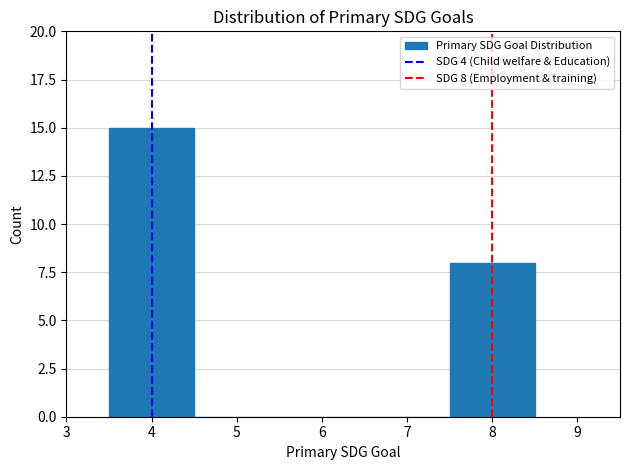

Over which range of the x-axis is the bar tallest?

3.5 to 4.5